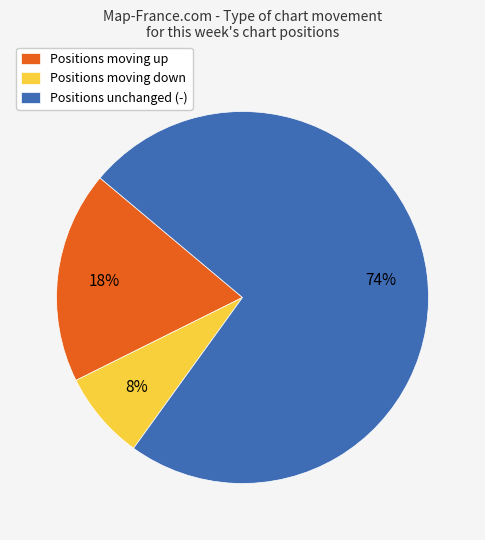

How many segments does this pie chart have?

3